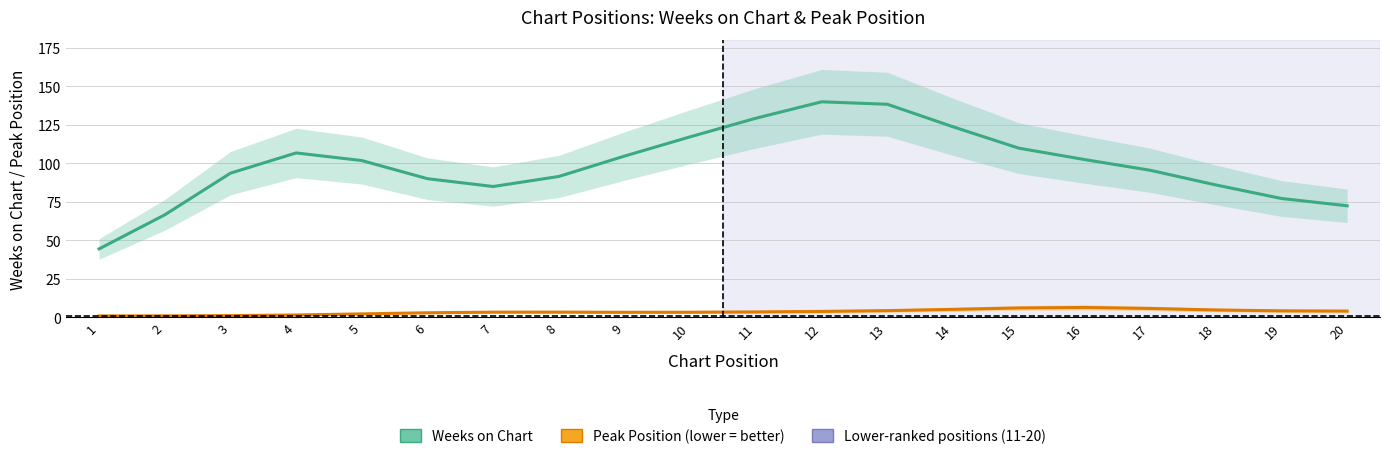

At which label does Weeks on Chart first exceed 101?

4